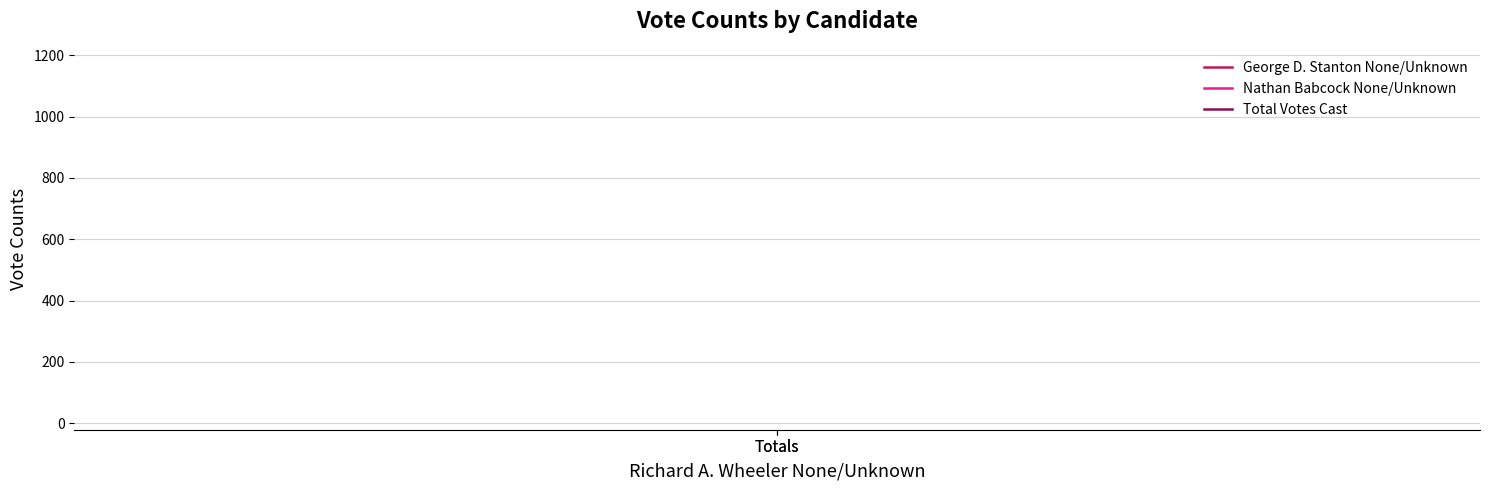

Which series has the widest spread of values?

George D. Stanton None/Unknown